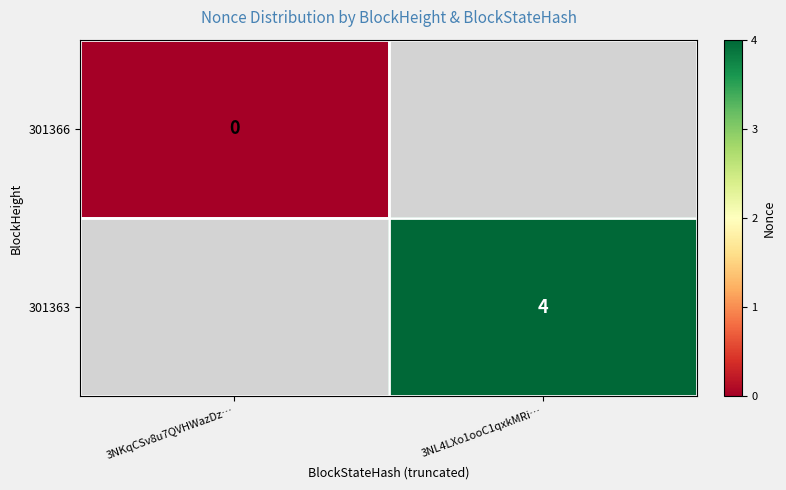

How many data points does each series have?

2